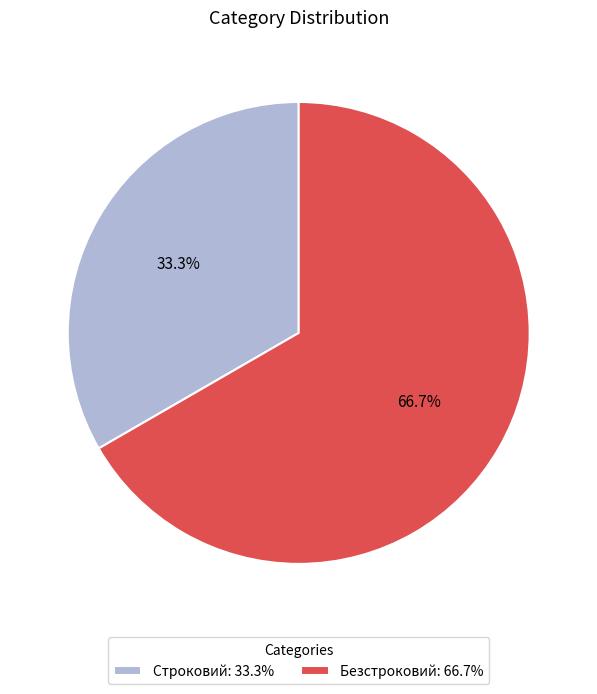

Count the number of slices in the pie.

2